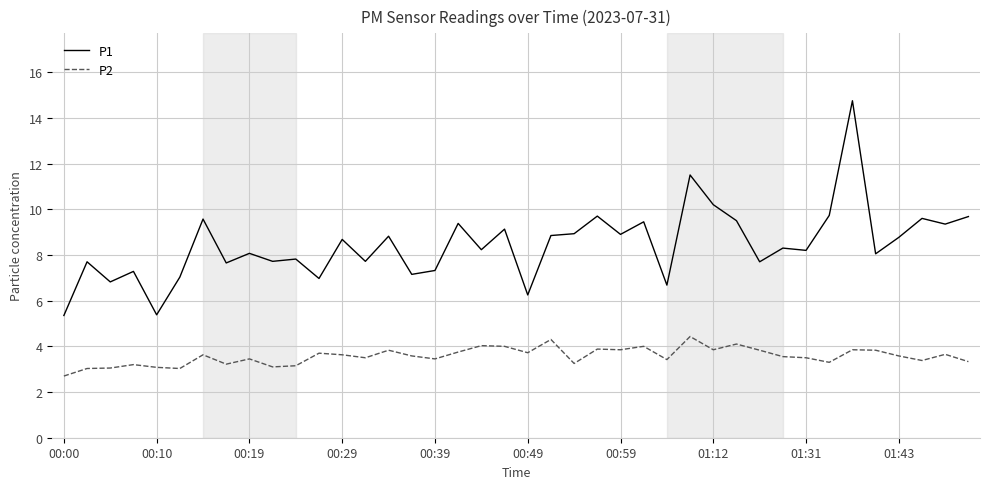

What is the difference between the second highest and second lowest values in the P1 series?

6.1